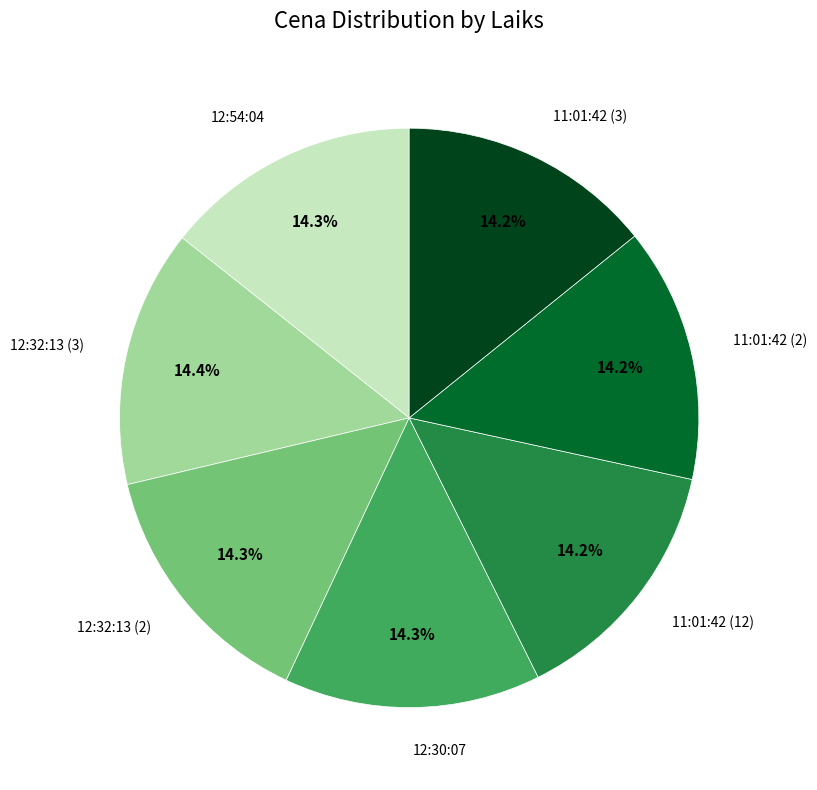

How many slices are in this pie chart?

7